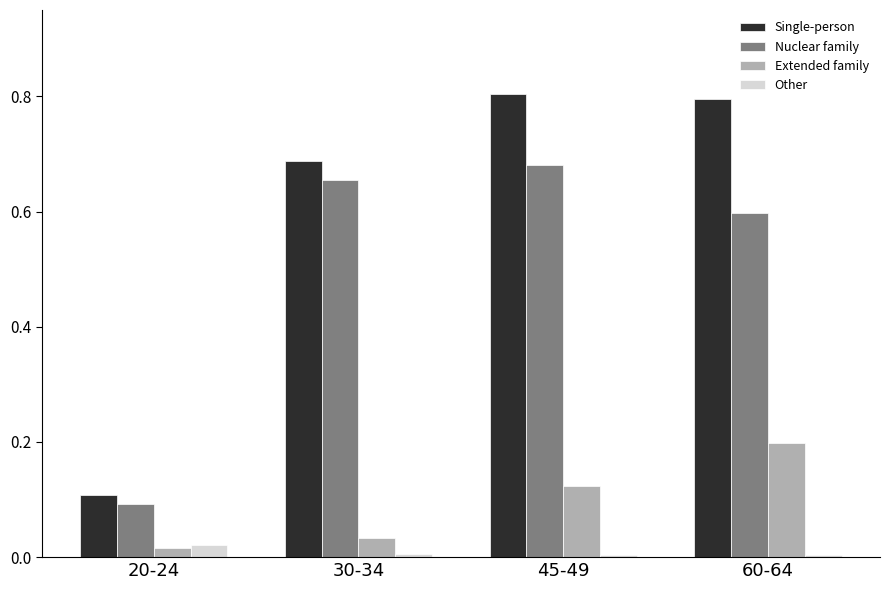

Which series changed the most between 20-24 and 60-64?

Single-person